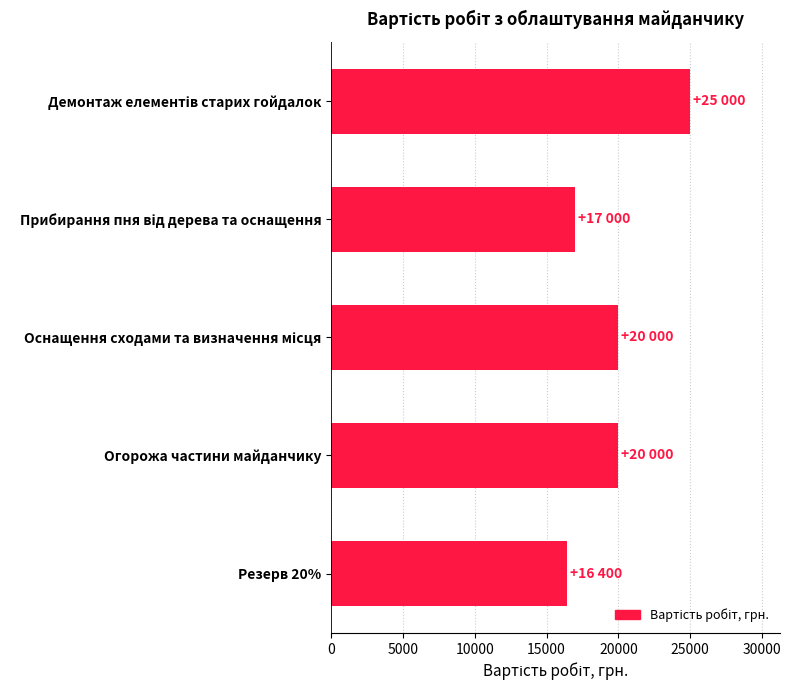

What is the maximum value shown in the chart?

25000